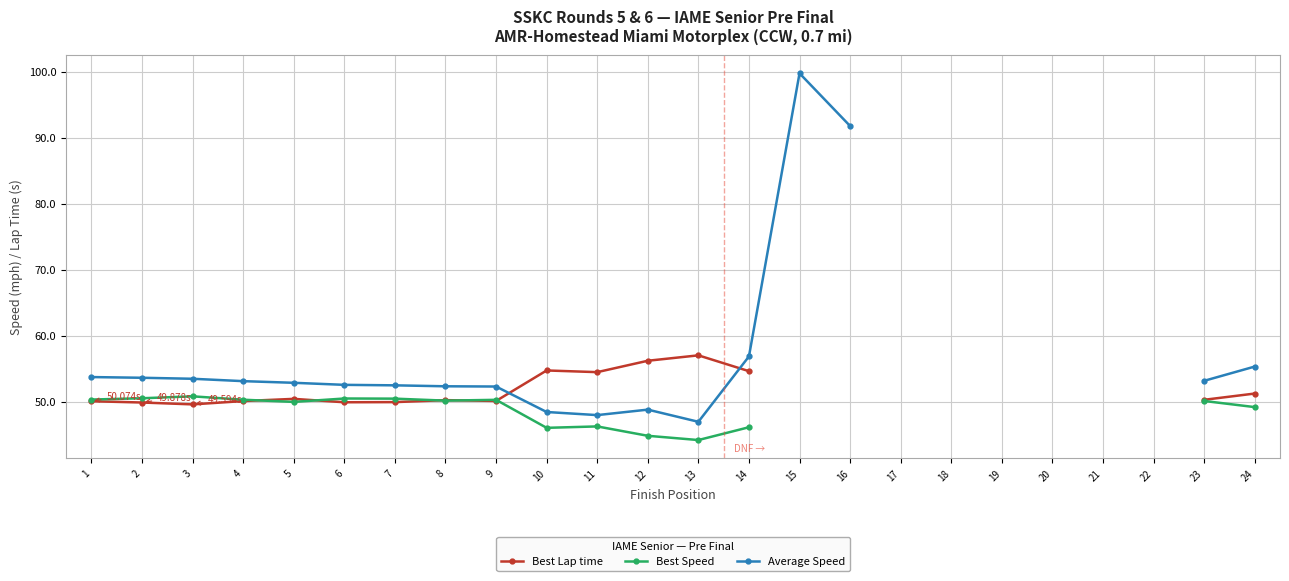

Is the value of Best Lap time at 16 greater than the value of Average Speed at 22?

No